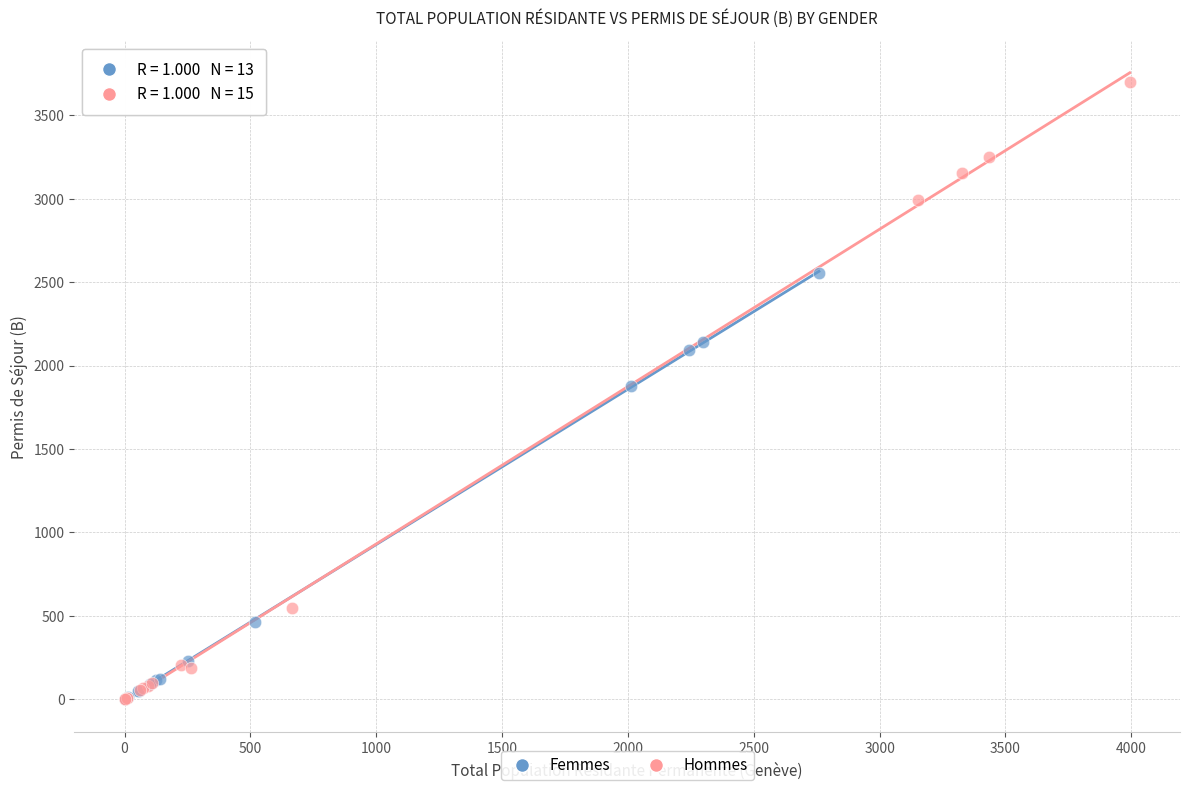

Which series reaches the maximum Y coordinate?

Hommes